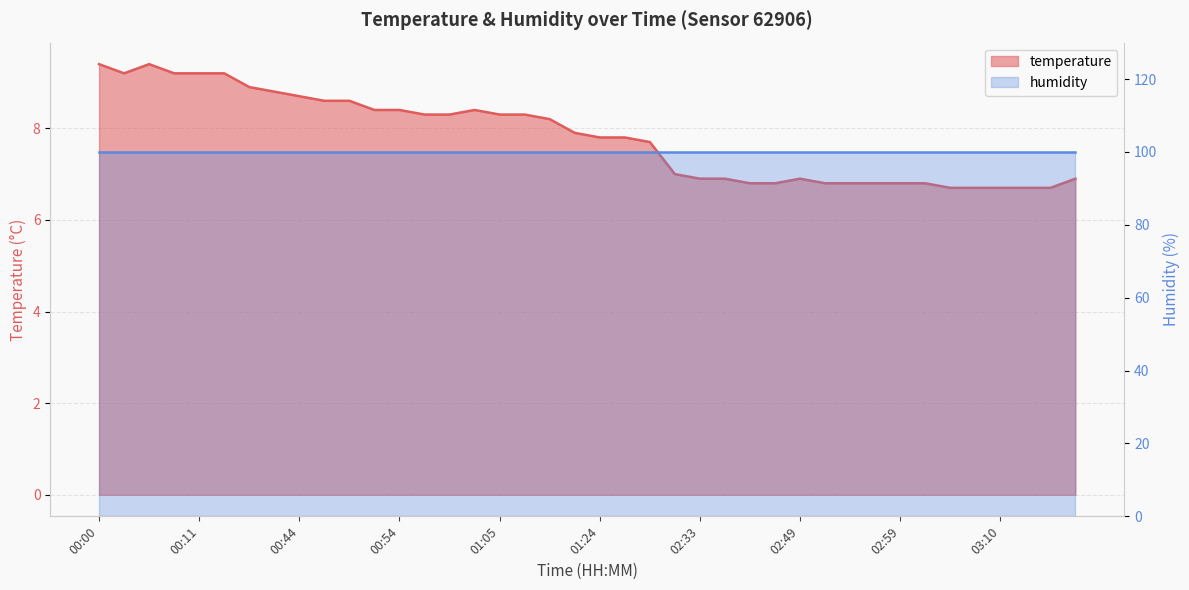

Reading left to right, list all the values displayed in this chart.

00:00=9.4	00:03=9.2	00:06=9.4	00:08=9.2	00:11=9.2	00:14=9.2	00:39=8.9	00:41=8.8	00:44=8.7	00:46=8.6	00:49=8.6	00:51=8.4	00:54=8.4	00:57=8.3	01:00=8.3	01:03=8.4	01:05=8.3	01:08=8.3	01:11=8.2	01:20=7.9	01:24=7.8	01:27=7.8	01:30=7.7	02:30=7.0	02:33=6.9	02:39=6.9	02:42=6.8	02:45=6.8	02:49=6.9	02:51=6.8	02:54=6.8	02:56=6.8	02:59=6.8	03:02=6.8	03:05=6.7	03:07=6.7	03:10=6.7	03:13=6.7	03:15=6.7	03:18=6.9